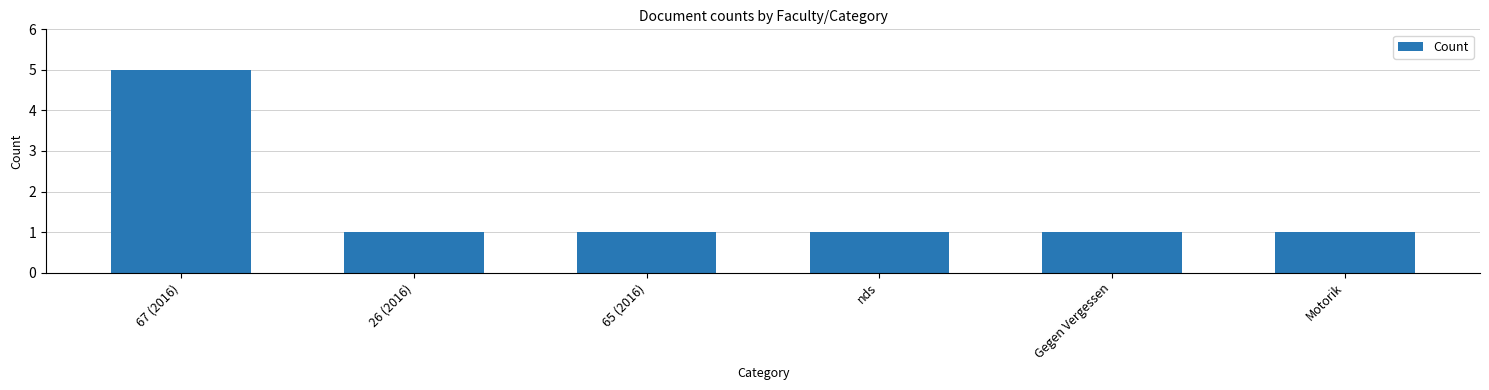

What is the minimum value shown in the chart?

1